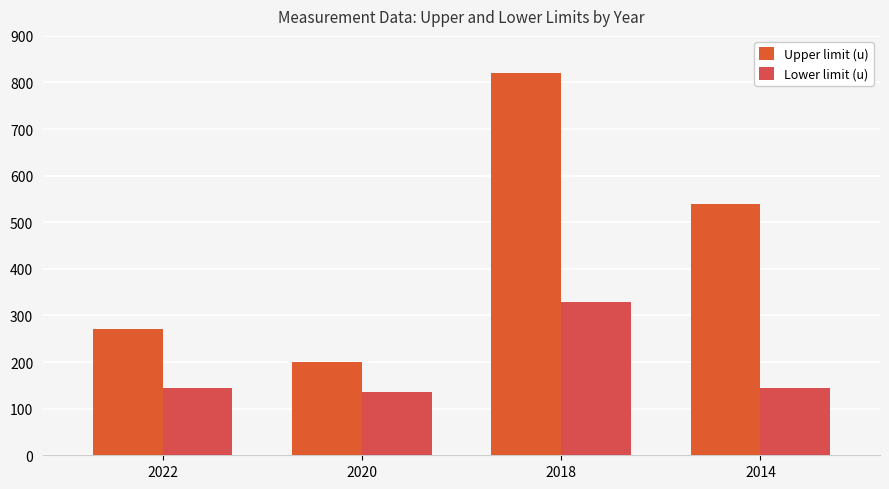

What is the greatest value displayed?

820